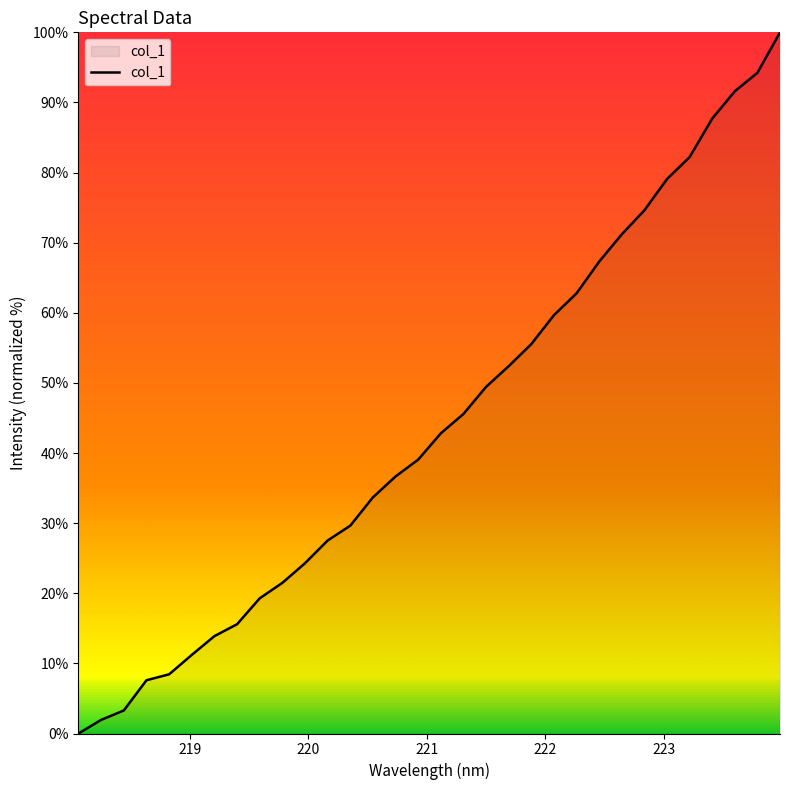

What is the difference between the maximum and minimum values?

100.0